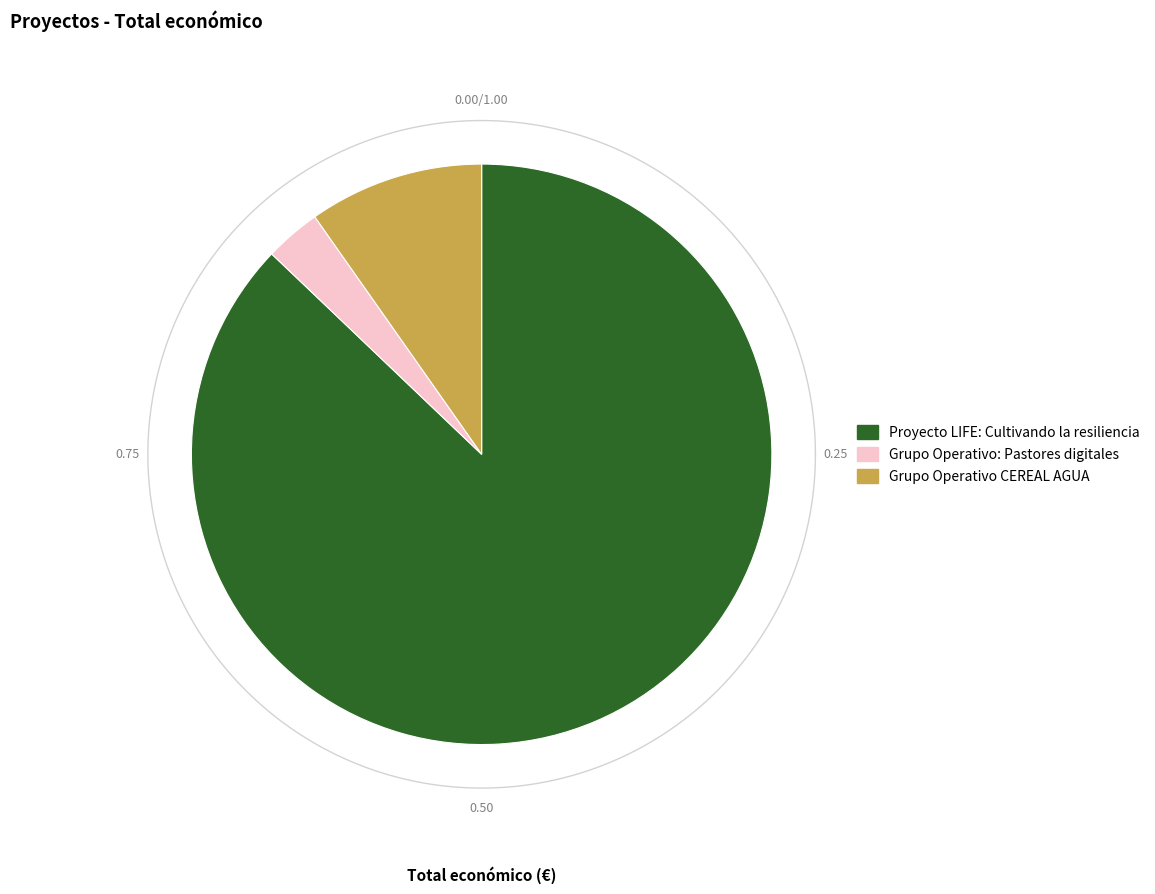

What is the majority slice?

Proyecto LIFE: Cultivando la resiliencia